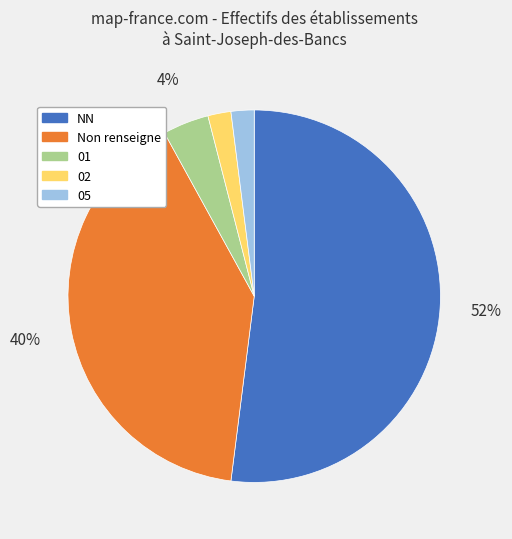

What is the largest slice in the pie chart?

NN